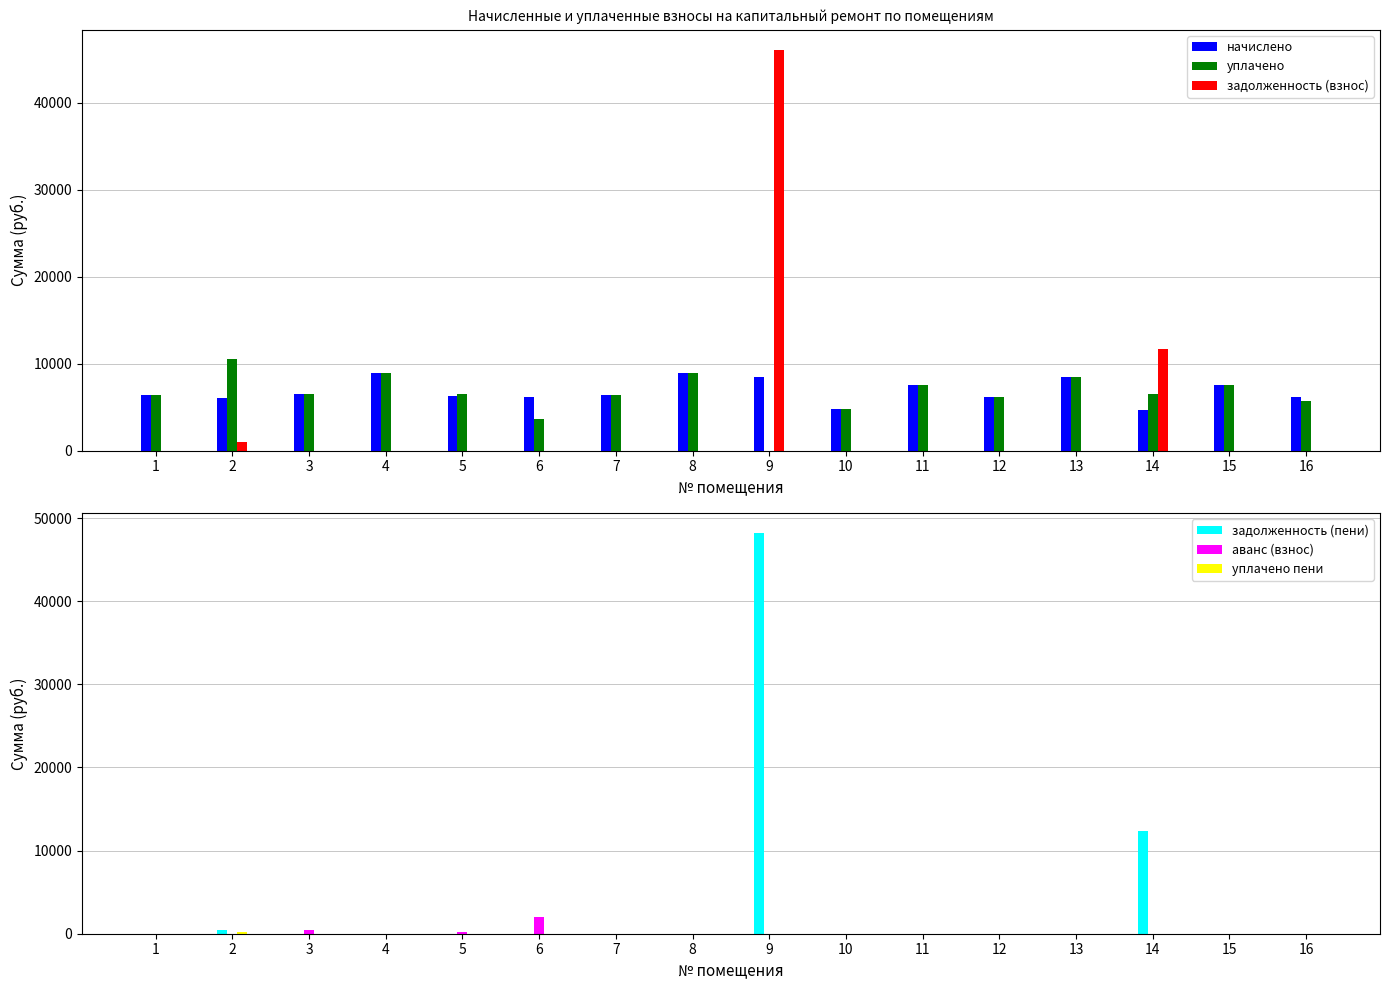

Which label corresponds to the smallest value in the chart?

9